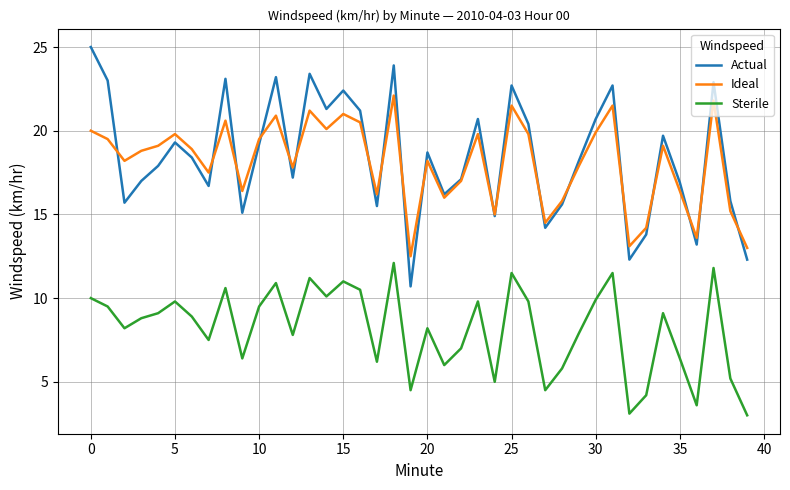

What are all the series names shown in the legend?

Actual, Ideal, Sterile